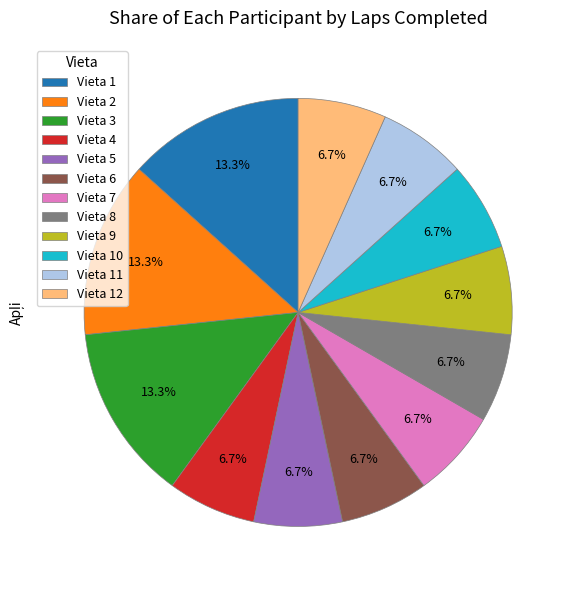

Do Vieta 3 and Vieta 8 together represent more than half of the pie?

No